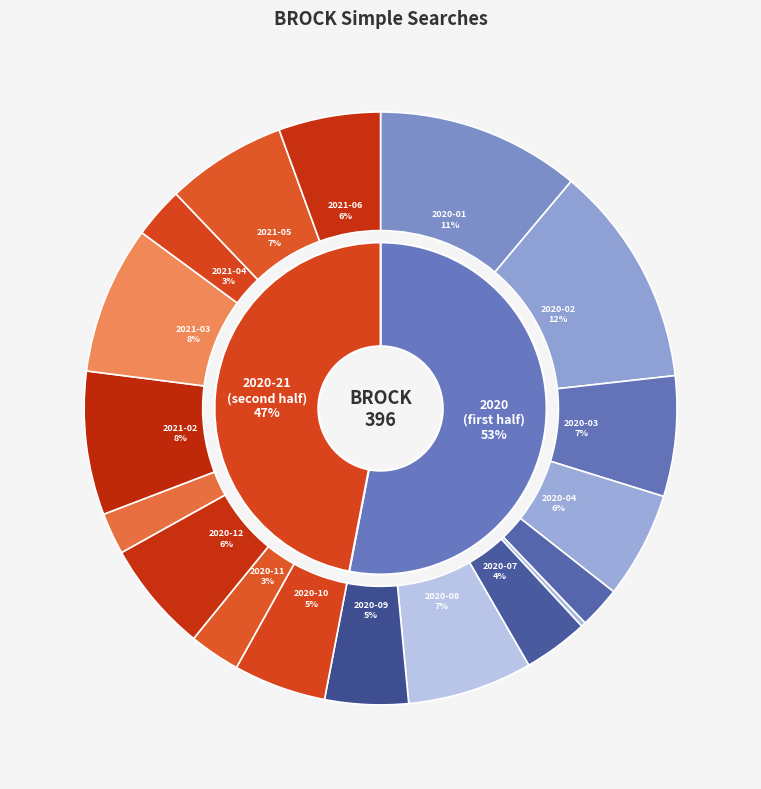

True or false: 2020-08 accounts for 7% of the total.

True